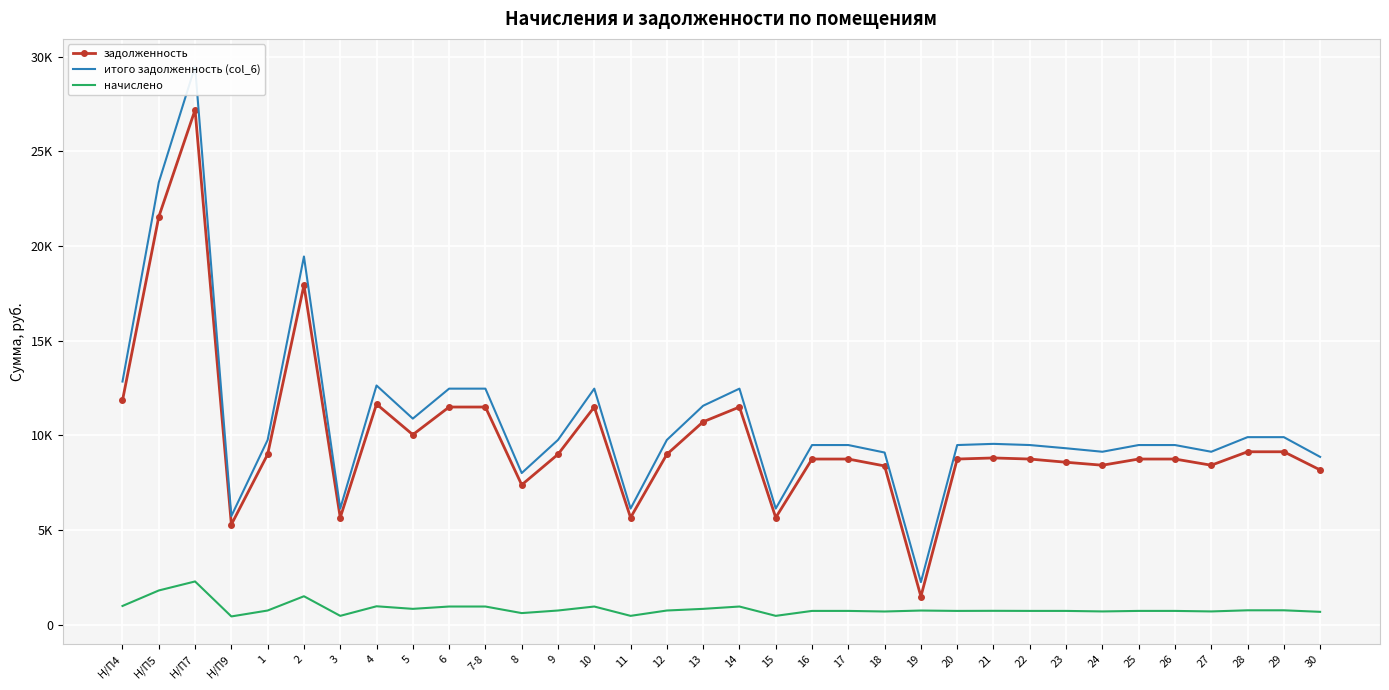

True or false: итого задолженность (col_6) and задолженность cross at least once.

False